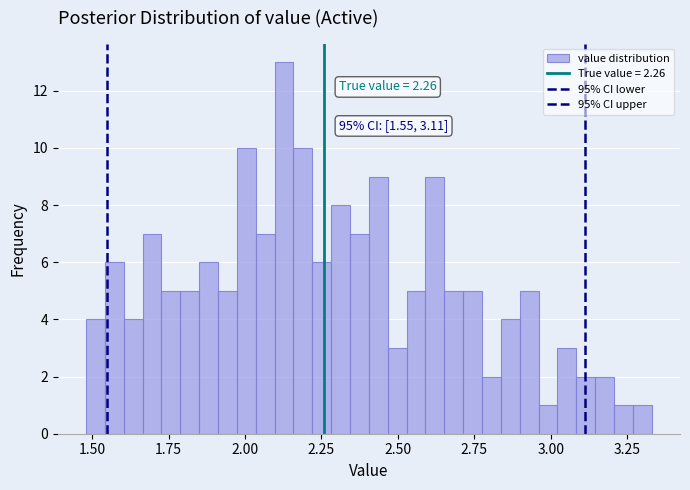

Around what value on the x-axis is the tallest bar? Give the approximate position of its centre, as read against the axis.

2.15